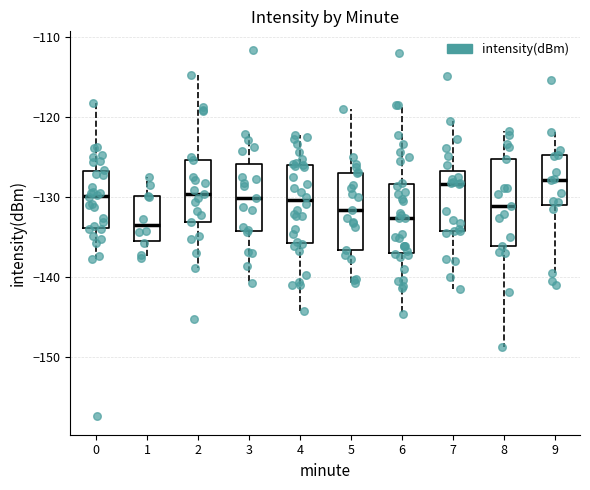

Reading left to right, read every box against the y-axis: the position of its median line, the range the box covers, and the ends of its whiskers. The values are not printed on the chart, so give them approximately, as read against the axis.

0: median -130, box -134 to -127, whiskers -138 to -118
1: median -134, box -135 to -130, whiskers -138 to -127
2: median -130, box -133 to -125, whiskers -139 to -115
3: median -130, box -134 to -126, whiskers -141 to -122
4: median -130, box -136 to -126, whiskers -144 to -122
5: median -132, box -137 to -127, whiskers -141 to -119
6: median -133, box -137 to -128, whiskers -145 to -118
7: median -128, box -134 to -127, whiskers -142 to -120
8: median -131, box -136 to -125, whiskers -149 to -122
9: median -128, box -131 to -125, whiskers -140 to -122